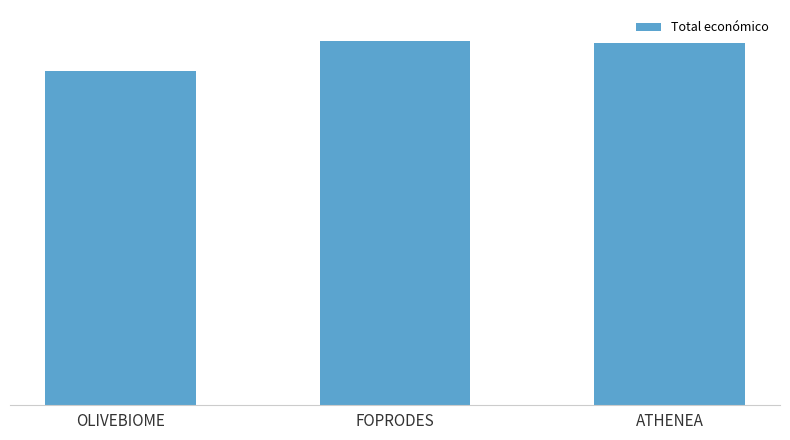

Does the chart contain any negative values?

No